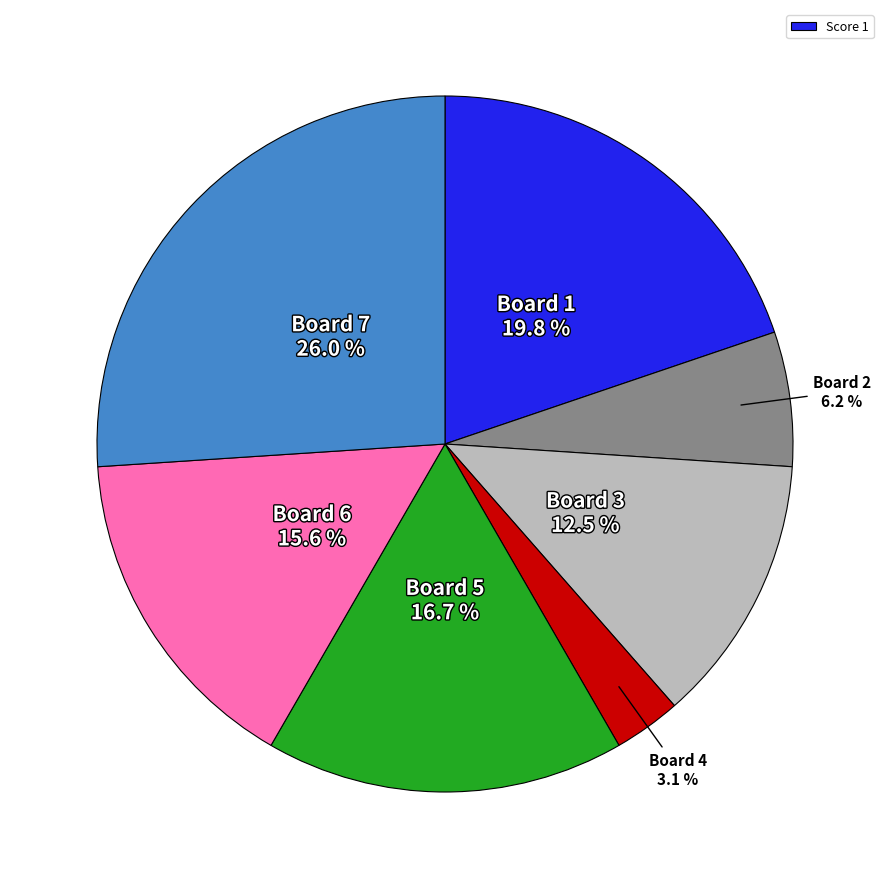

Is there any slice that represents more than half of the pie?

No